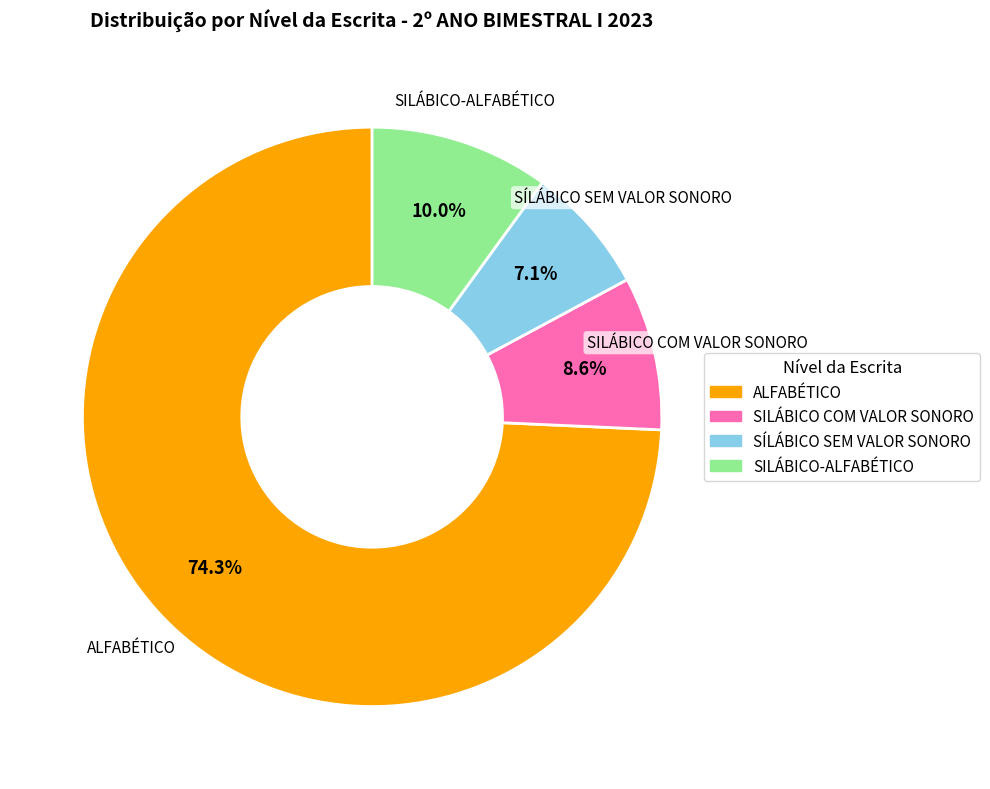

Count the number of slices in the pie.

4